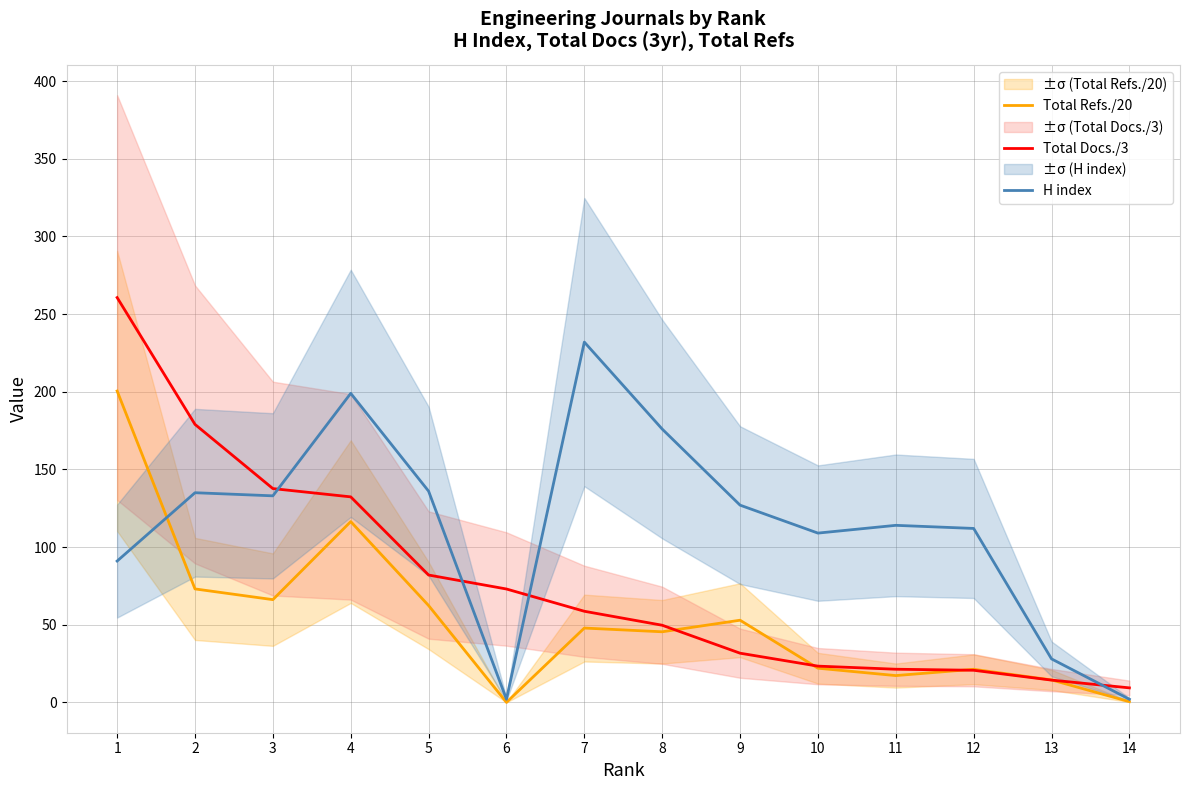

Where does the Total Refs./20 series first go above 47?

1